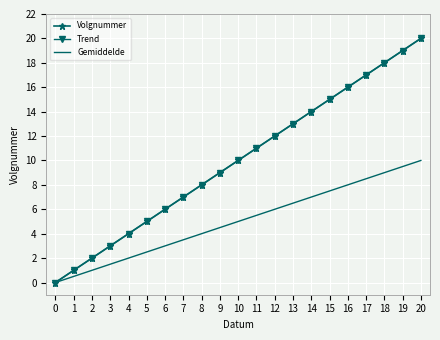

How many lines are shown in the chart?

3